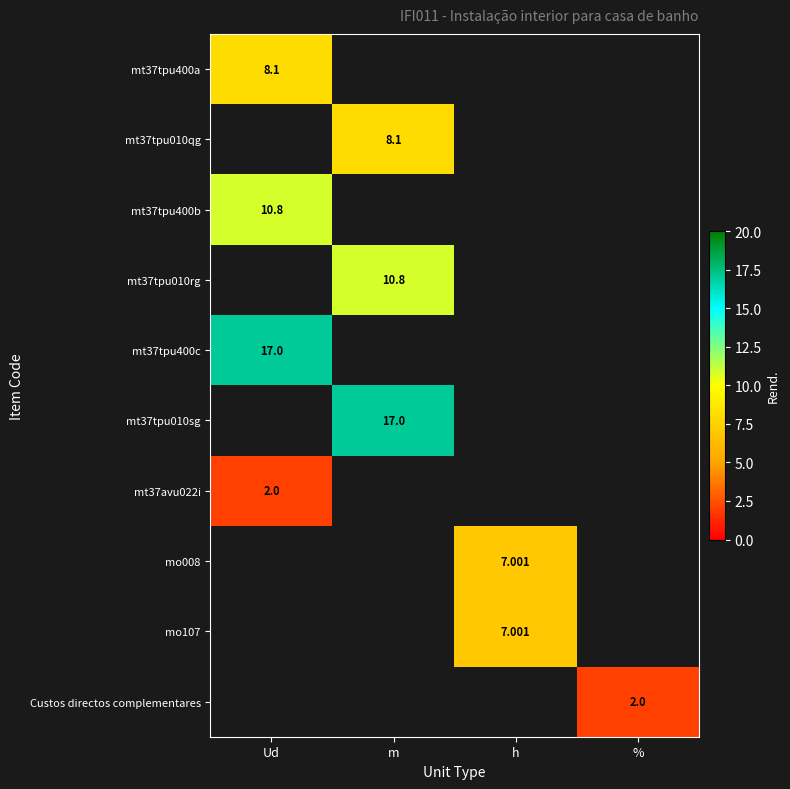

What is the maximum value shown in the chart?

17.0